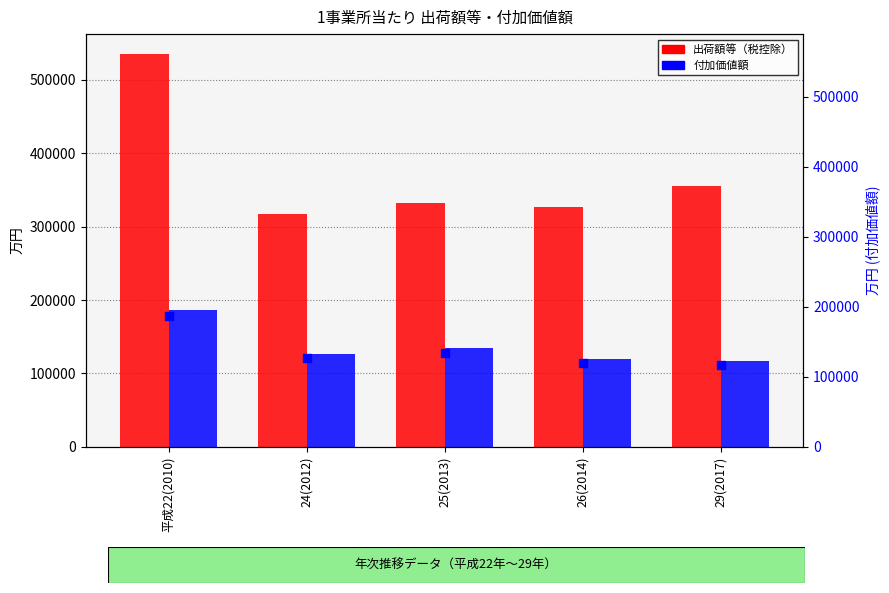

What is the total value across all series at 25(2013)?

599967